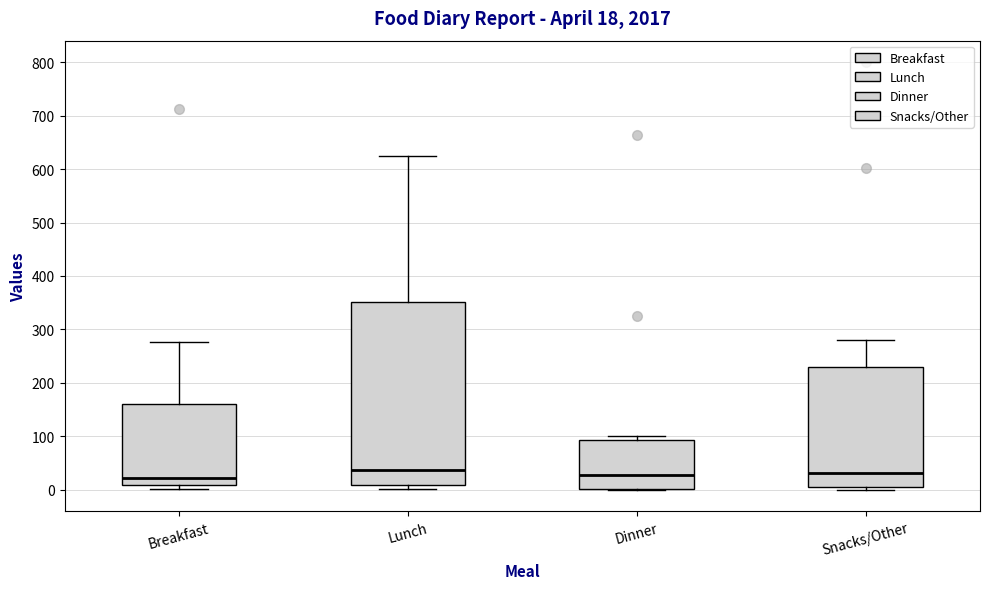

Comparing the boxes themselves (not the whiskers), which one is the tallest?

Lunch